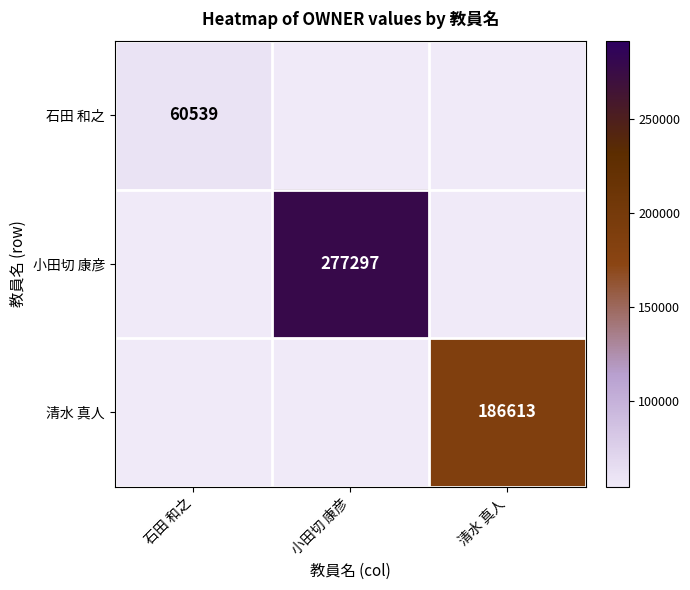

The value of 清水 真人 at 清水 真人 is 186613. True or false?

True